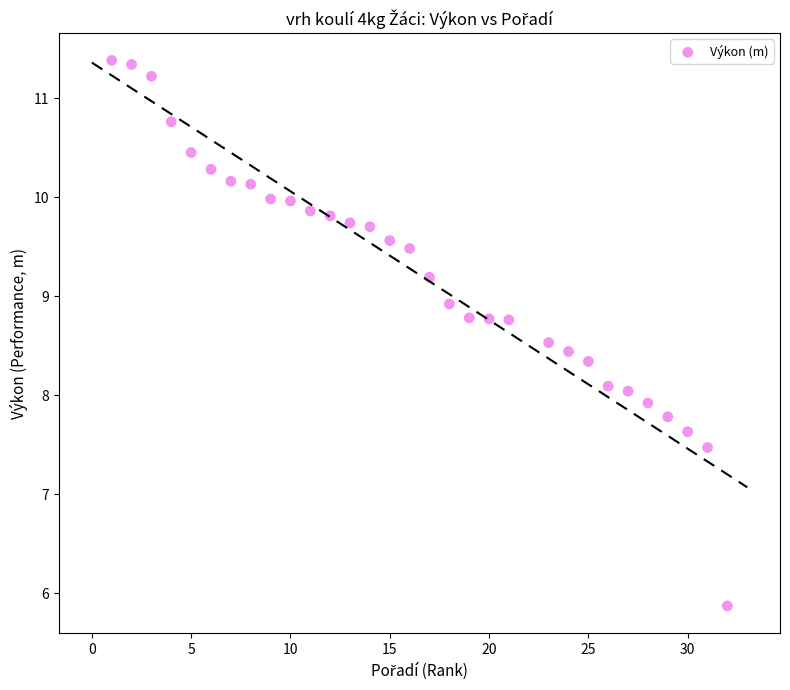

What is the range of X values (max minus min)?

31.0